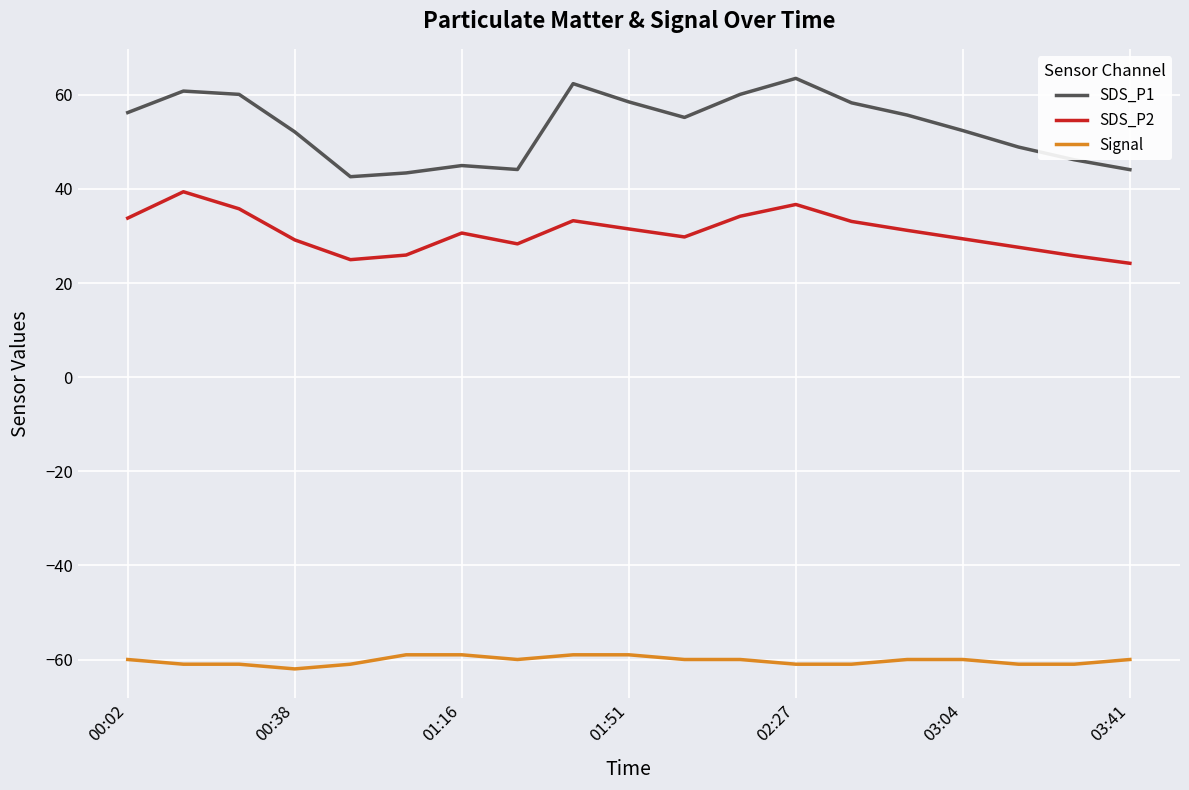

Count the number of data series in this chart.

3